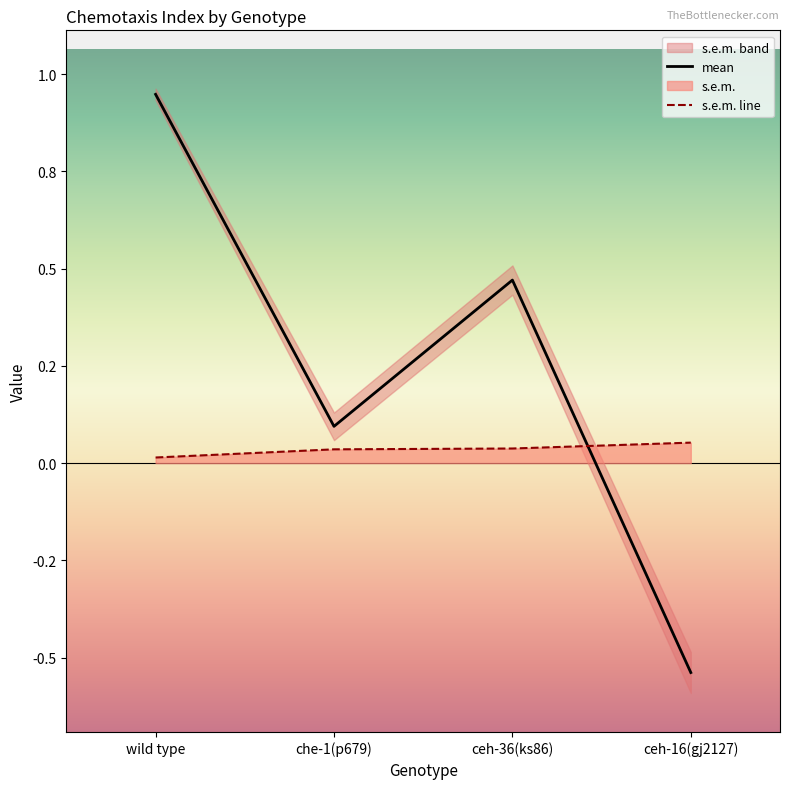

How many distinct data groups are displayed?

2